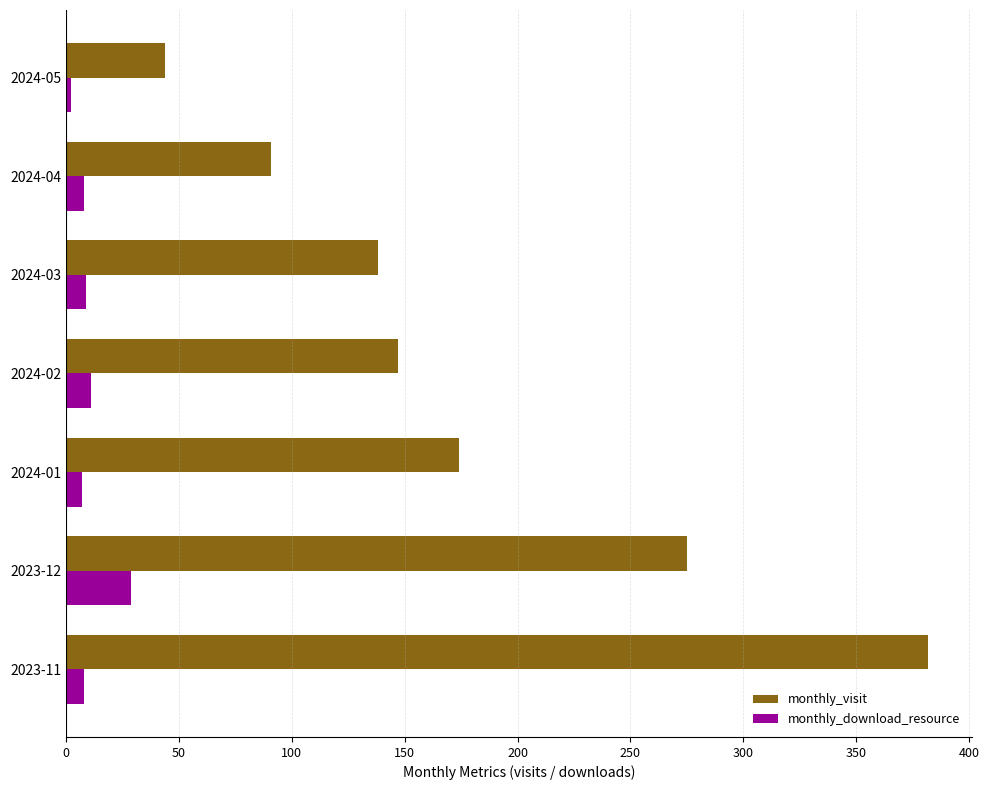

What is the greatest value displayed?

382